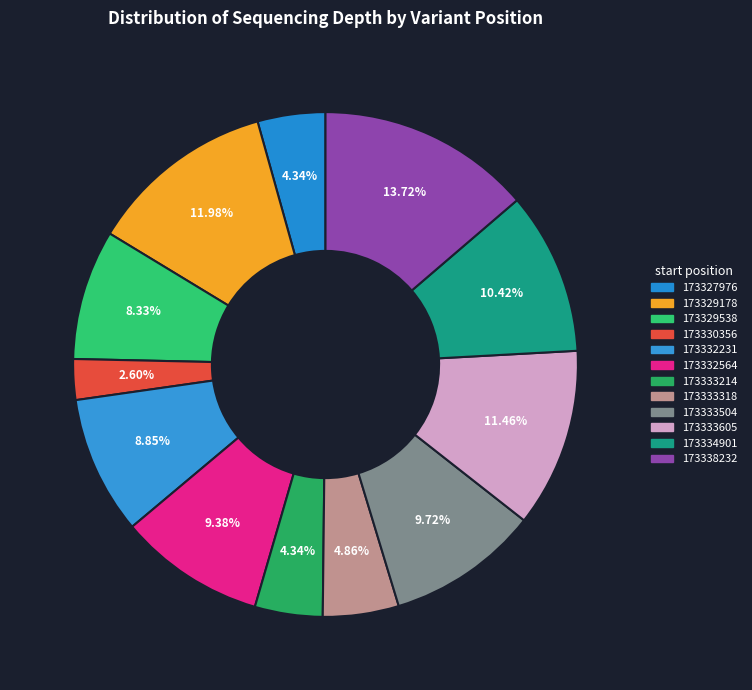

How many slices are in this pie chart?

12